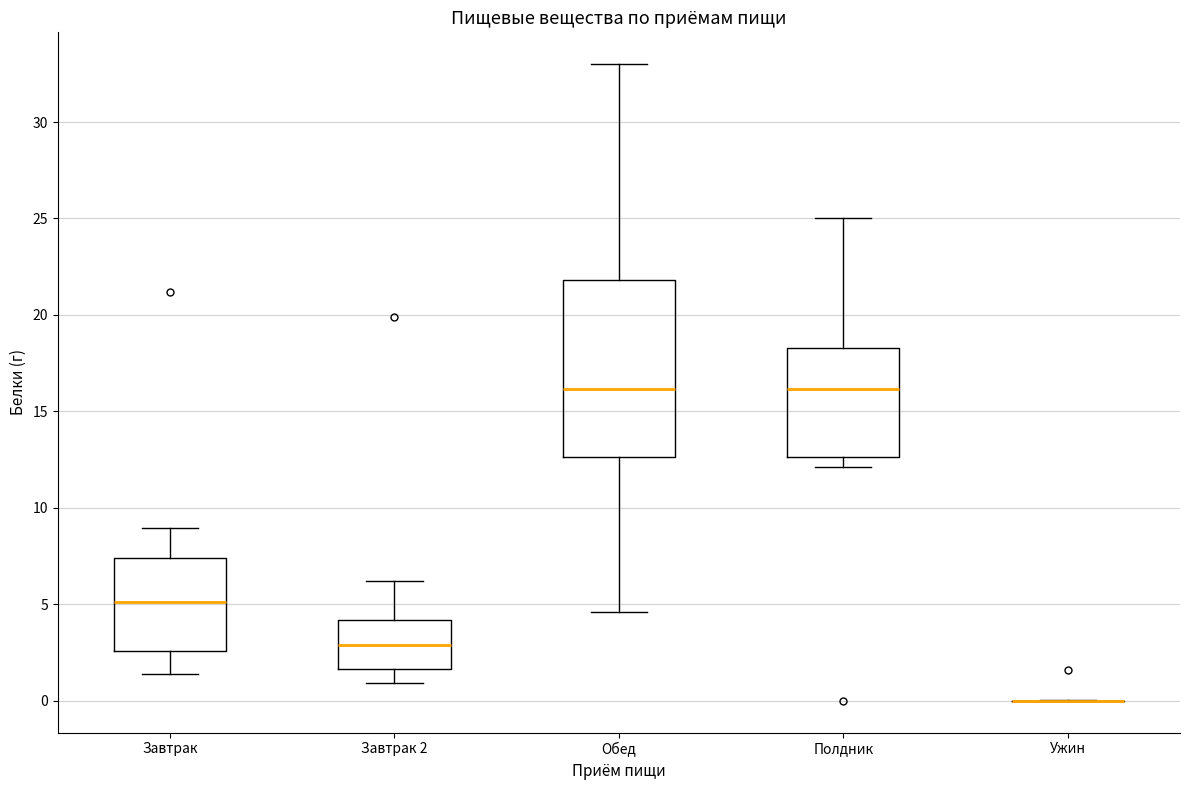

Reading left to right, transcribe this box plot: for each box, give where its median line is, the range the box spans, and where its two whiskers end, as read against the y-axis. The values are not printed on the chart, so give them approximately, as read against the axis.

Завтрак: median 5.0, box 2.5 to 7.5, whiskers 1.5 to 9.0
Завтрак 2: median 3.0, box 1.5 to 4.0, whiskers 1.0 to 6.0
Обед: median 16.0, box 12.5 to 22.0, whiskers 4.5 to 33.0
Полдник: median 16.0, box 12.5 to 18.5, whiskers 12.0 to 25.0
Ужин: box collapsed to a line at 0.0, whiskers 0.0 to 0.0